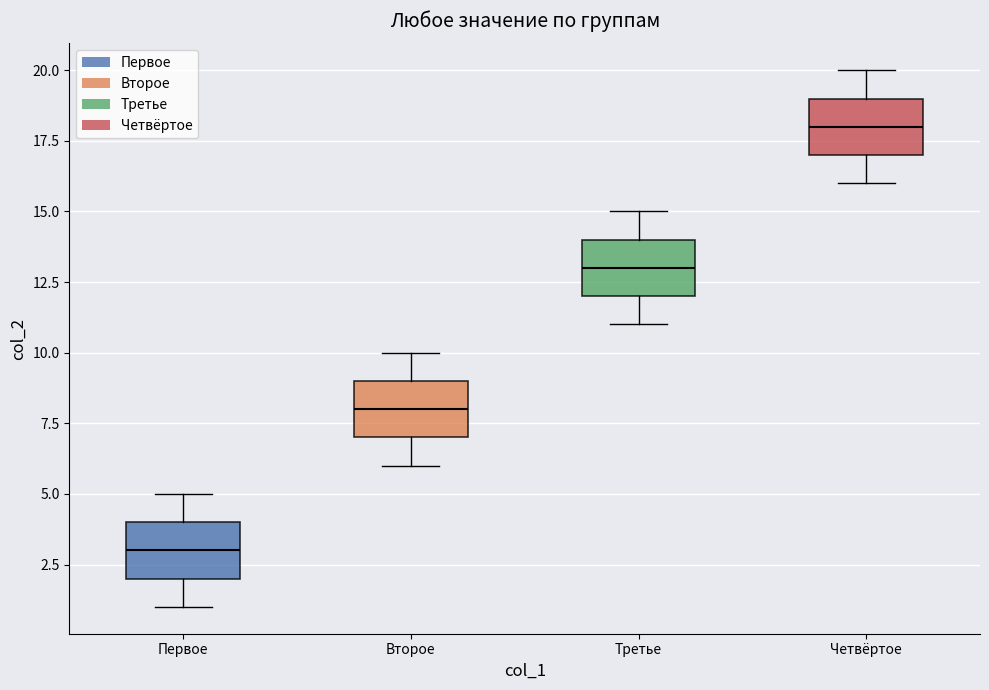

Where does the lower whisker of the box for Первое end on the y-axis? The values are not printed on the chart, so give them approximately, as read against the axis.

1